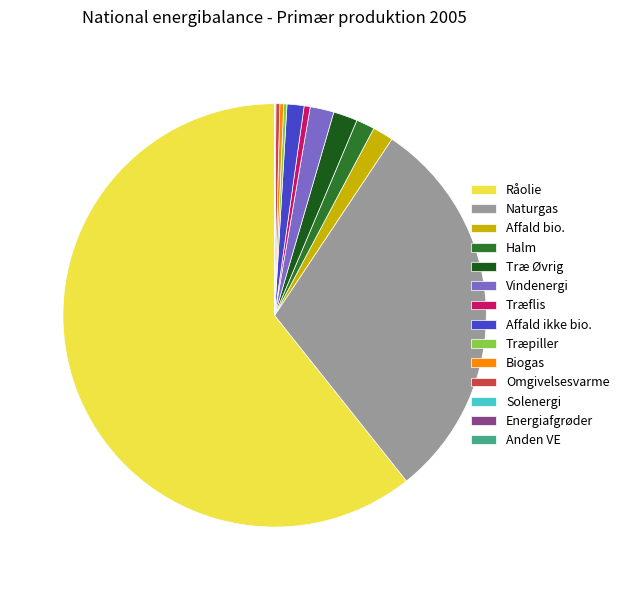

Do Biogas and Træflis together represent more than half of the pie?

No